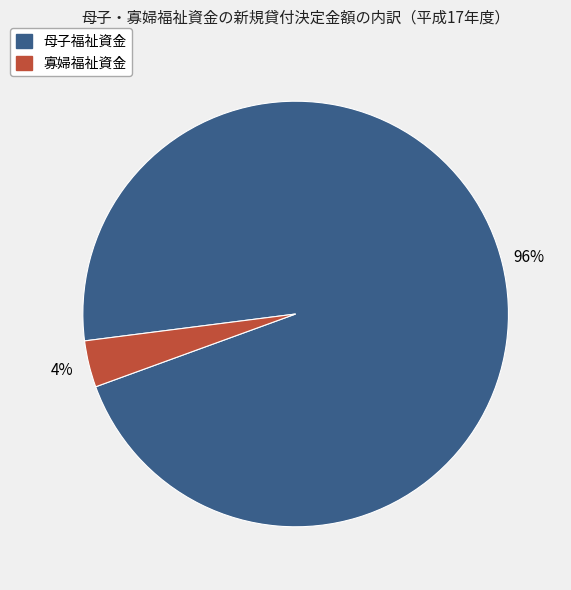

Does any single category account for the majority?

Yes